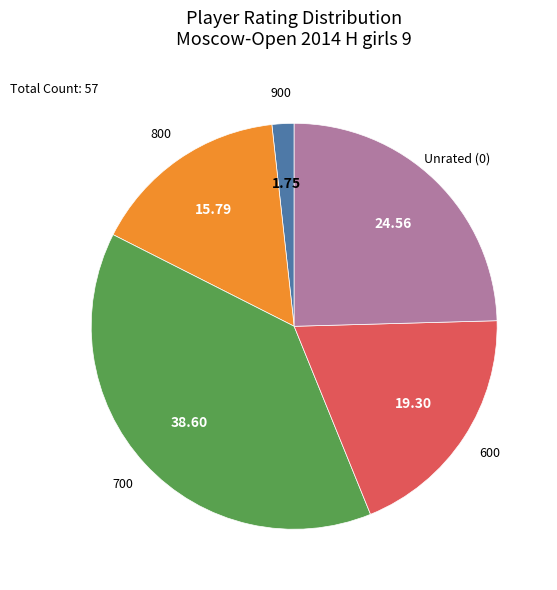

Does any single category account for the majority?

No